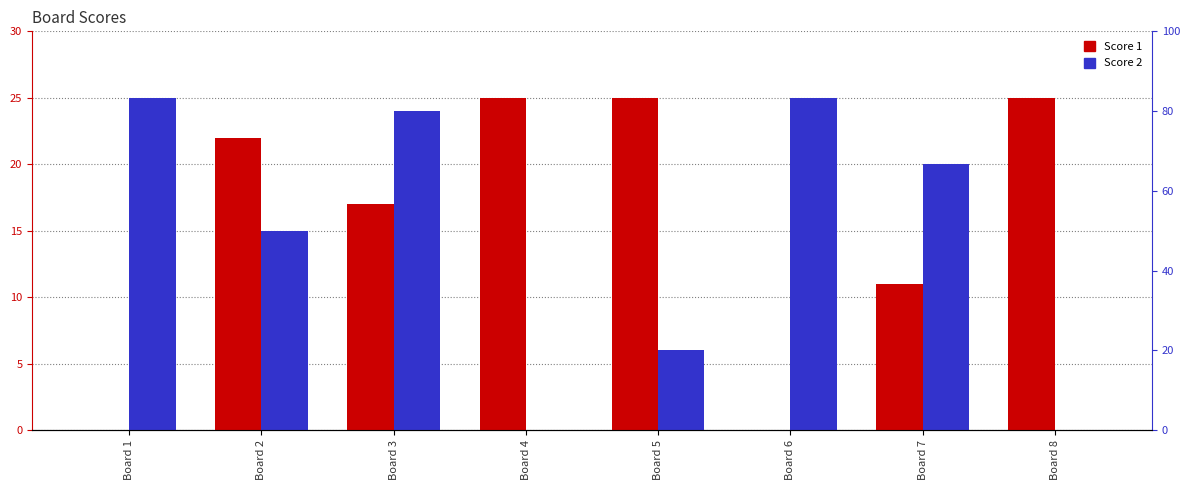

What is the average value of the Score 2 series?

14